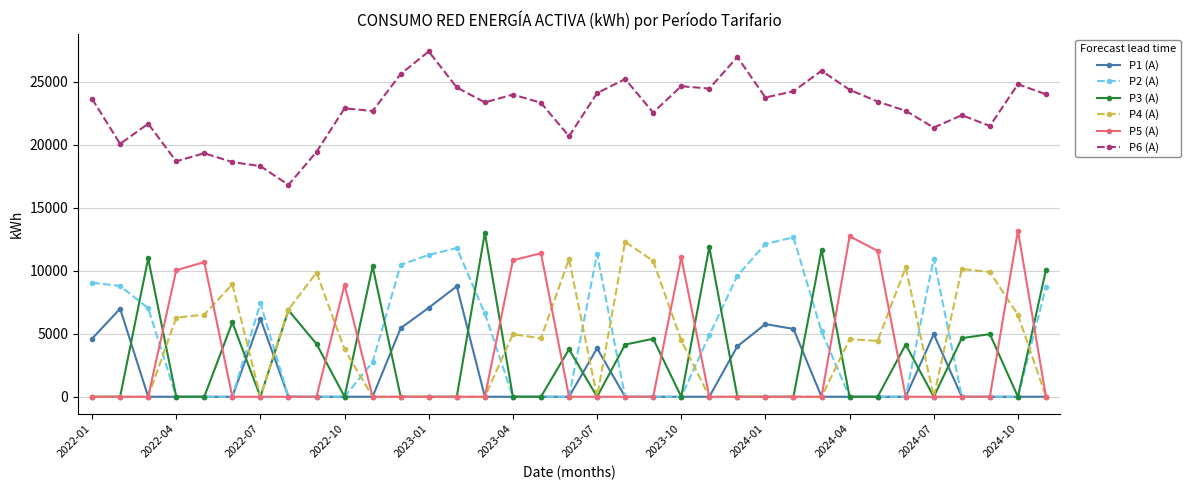

How many distinct data groups are displayed?

6